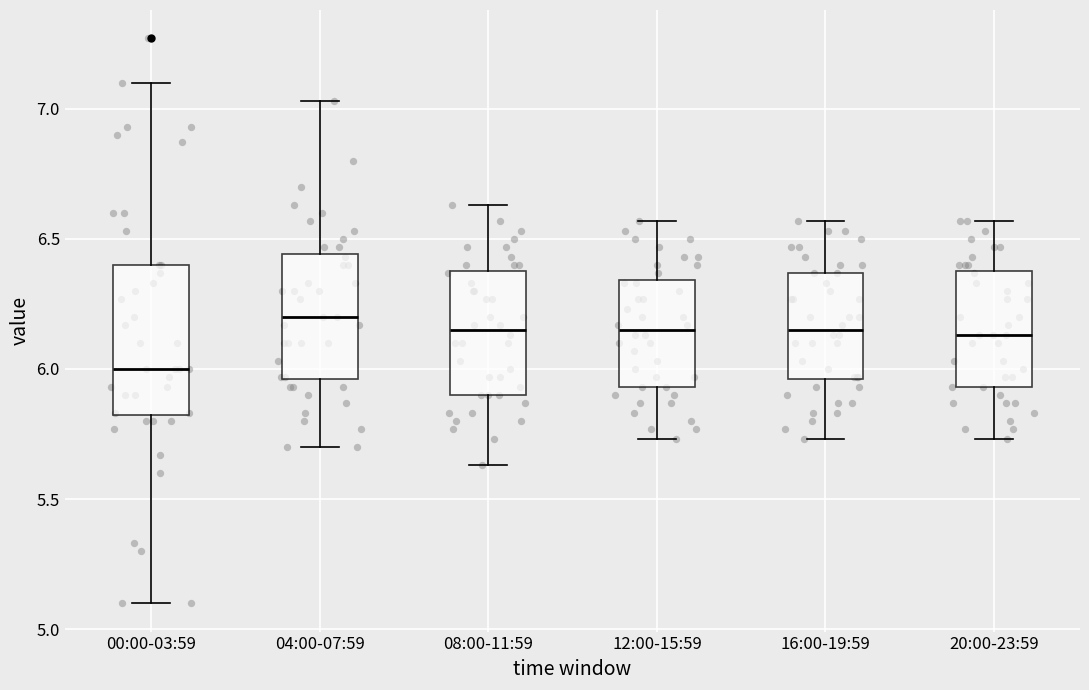

Reading left to right, transcribe this box plot: for each box, give where its median line is, the range the box spans, and where its two whiskers end, as read against the y-axis. The values are not printed on the chart, so give them approximately, as read against the axis.

00:00-03:59: median 6.00, box 5.80 to 6.40, whiskers 5.10 to 7.10
04:00-07:59: median 6.20, box 5.95 to 6.45, whiskers 5.70 to 7.05
08:00-11:59: median 6.15, box 5.90 to 6.40, whiskers 5.65 to 6.65
12:00-15:59: median 6.15, box 5.95 to 6.35, whiskers 5.75 to 6.55
16:00-19:59: median 6.15, box 5.95 to 6.35, whiskers 5.75 to 6.55
20:00-23:59: median 6.15, box 5.95 to 6.40, whiskers 5.75 to 6.55